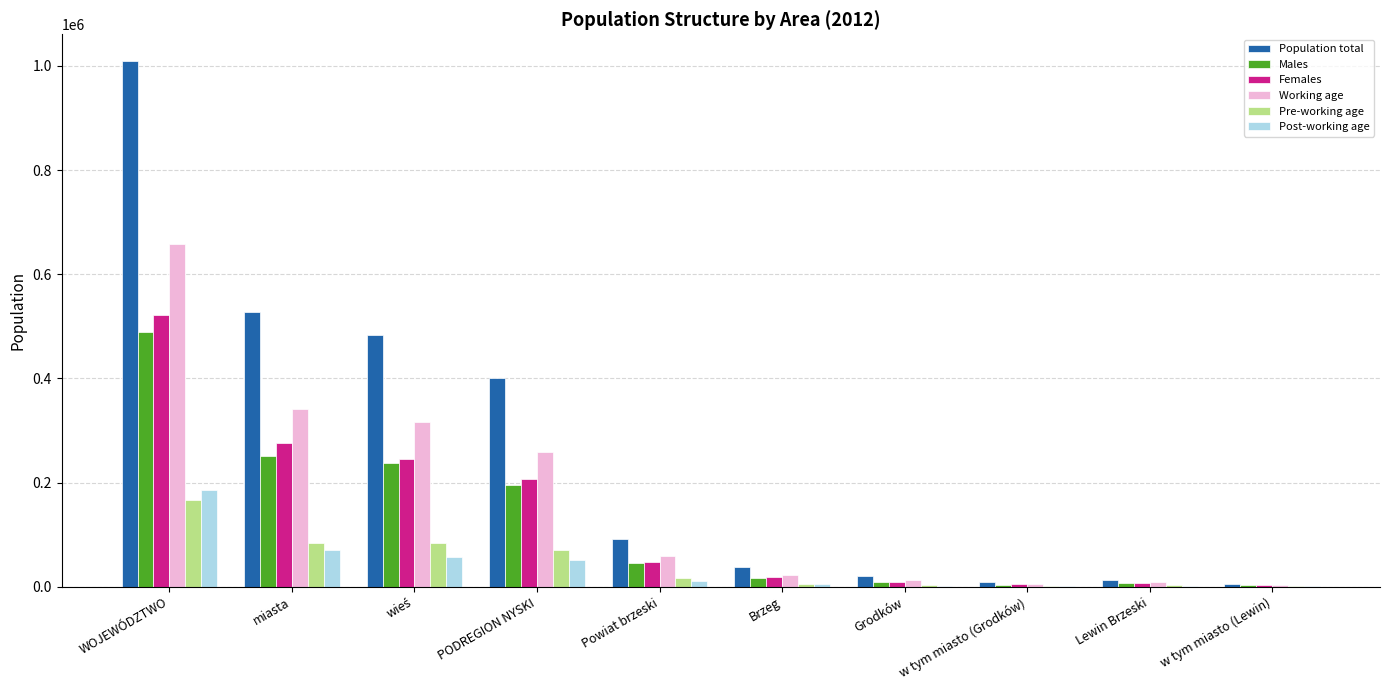

What is the total value across all series at Grodków?

58549